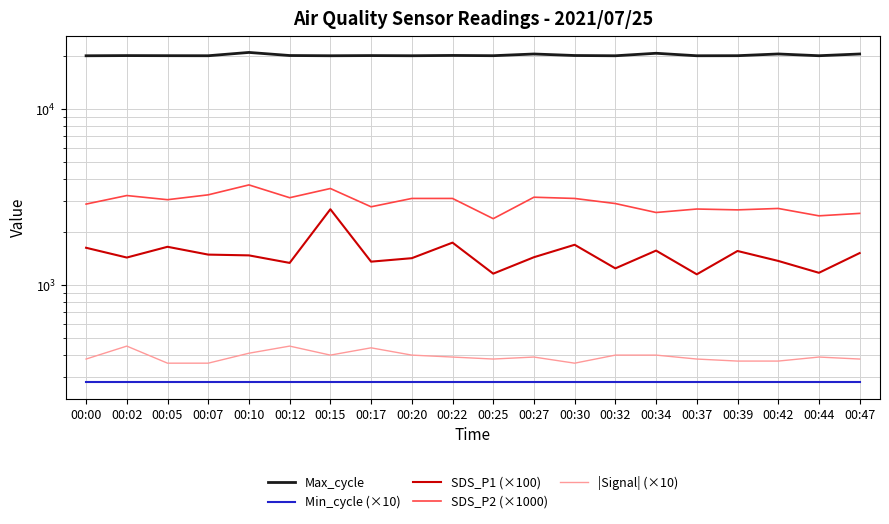

At which category is the sum across all series the highest?

00:15